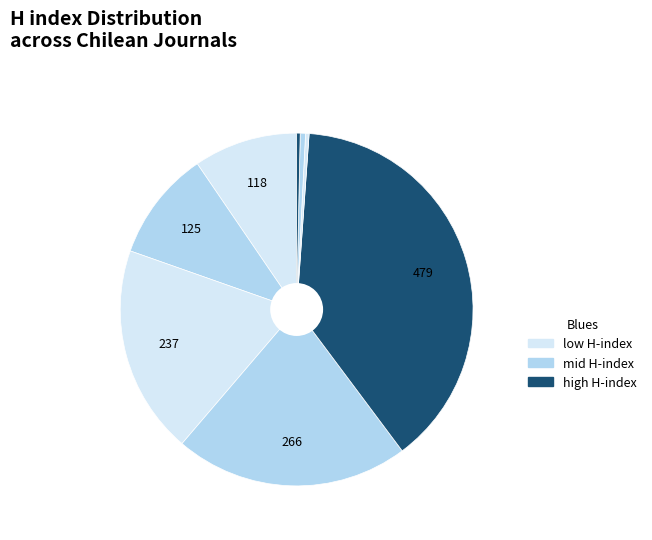

How many slices are in this pie chart?

8